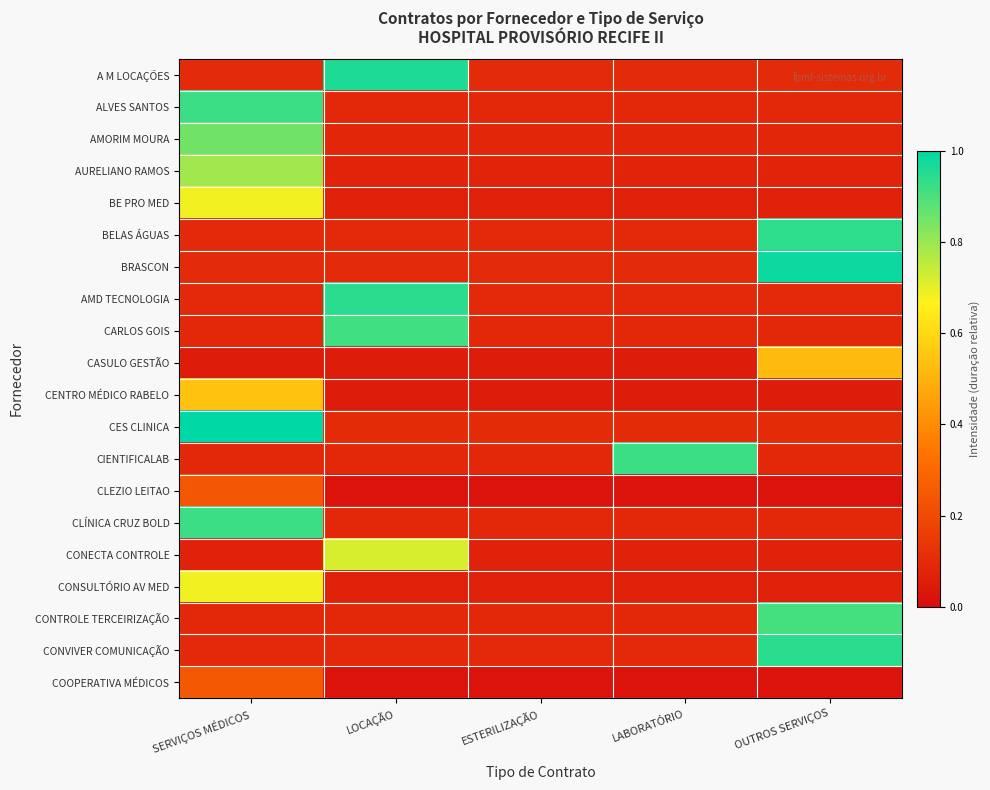

Reading left to right, what are all the values shown in this chart?

A M LOCAÇÕES: SERVIÇOS MÉDICOS=0.1	LOCAÇÃO=1.0	ESTERILIZAÇÃO=0.1	LABORATÓRIO=0.1	OUTROS SERVIÇOS=0.1
ALVES SANTOS: SERVIÇOS MÉDICOS=0.9	LOCAÇÃO=0.1	ESTERILIZAÇÃO=0.1	LABORATÓRIO=0.1	OUTROS SERVIÇOS=0.1
AMORIM MOURA: SERVIÇOS MÉDICOS=0.9	LOCAÇÃO=0.1	ESTERILIZAÇÃO=0.1	LABORATÓRIO=0.1	OUTROS SERVIÇOS=0.1
AURELIANO RAMOS: SERVIÇOS MÉDICOS=0.8	LOCAÇÃO=0.1	ESTERILIZAÇÃO=0.1	LABORATÓRIO=0.1	OUTROS SERVIÇOS=0.1
BE PRO MED: SERVIÇOS MÉDICOS=0.7	LOCAÇÃO=0.1	ESTERILIZAÇÃO=0.1	LABORATÓRIO=0.1	OUTROS SERVIÇOS=0.1
BELAS ÁGUAS: SERVIÇOS MÉDICOS=0.1	LOCAÇÃO=0.1	ESTERILIZAÇÃO=0.1	LABORATÓRIO=0.1	OUTROS SERVIÇOS=0.9
BRASCON: SERVIÇOS MÉDICOS=0.1	LOCAÇÃO=0.1	ESTERILIZAÇÃO=0.1	LABORATÓRIO=0.1	OUTROS SERVIÇOS=1.0
AMD TECNOLOGIA: SERVIÇOS MÉDICOS=0.1	LOCAÇÃO=0.9	ESTERILIZAÇÃO=0.1	LABORATÓRIO=0.1	OUTROS SERVIÇOS=0.1
CARLOS GOIS: SERVIÇOS MÉDICOS=0.1	LOCAÇÃO=0.9	ESTERILIZAÇÃO=0.1	LABORATÓRIO=0.1	OUTROS SERVIÇOS=0.1
CASULO GESTÃO: SERVIÇOS MÉDICOS=0.1	LOCAÇÃO=0.1	ESTERILIZAÇÃO=0.1	LABORATÓRIO=0.1	OUTROS SERVIÇOS=0.5
CENTRO MÉDICO RABELO: SERVIÇOS MÉDICOS=0.5	LOCAÇÃO=0.1	ESTERILIZAÇÃO=0.1	LABORATÓRIO=0.1	OUTROS SERVIÇOS=0.1
CES CLINICA: SERVIÇOS MÉDICOS=1.0	LOCAÇÃO=0.1	ESTERILIZAÇÃO=0.1	LABORATÓRIO=0.1	OUTROS SERVIÇOS=0.1
CIENTIFICALAB: SERVIÇOS MÉDICOS=0.1	LOCAÇÃO=0.1	ESTERILIZAÇÃO=0.1	LABORATÓRIO=0.9	OUTROS SERVIÇOS=0.1
CLEZIO LEITAO: SERVIÇOS MÉDICOS=0.2	LOCAÇÃO=0.0	ESTERILIZAÇÃO=0.0	LABORATÓRIO=0.0	OUTROS SERVIÇOS=0.0
CLÍNICA CRUZ BOLD: SERVIÇOS MÉDICOS=0.9	LOCAÇÃO=0.1	ESTERILIZAÇÃO=0.1	LABORATÓRIO=0.1	OUTROS SERVIÇOS=0.1
CONECTA CONTROLE: SERVIÇOS MÉDICOS=0.1	LOCAÇÃO=0.7	ESTERILIZAÇÃO=0.1	LABORATÓRIO=0.1	OUTROS SERVIÇOS=0.1
CONSULTÓRIO AV MED: SERVIÇOS MÉDICOS=0.7	LOCAÇÃO=0.1	ESTERILIZAÇÃO=0.1	LABORATÓRIO=0.1	OUTROS SERVIÇOS=0.1
CONTROLE TERCEIRIZAÇÃO: SERVIÇOS MÉDICOS=0.1	LOCAÇÃO=0.1	ESTERILIZAÇÃO=0.1	LABORATÓRIO=0.1	OUTROS SERVIÇOS=0.9
CONVIVER COMUNICAÇÃO: SERVIÇOS MÉDICOS=0.1	LOCAÇÃO=0.1	ESTERILIZAÇÃO=0.1	LABORATÓRIO=0.1	OUTROS SERVIÇOS=0.9
COOPERATIVA MÉDICOS: SERVIÇOS MÉDICOS=0.2	LOCAÇÃO=0.0	ESTERILIZAÇÃO=0.0	LABORATÓRIO=0.0	OUTROS SERVIÇOS=0.0